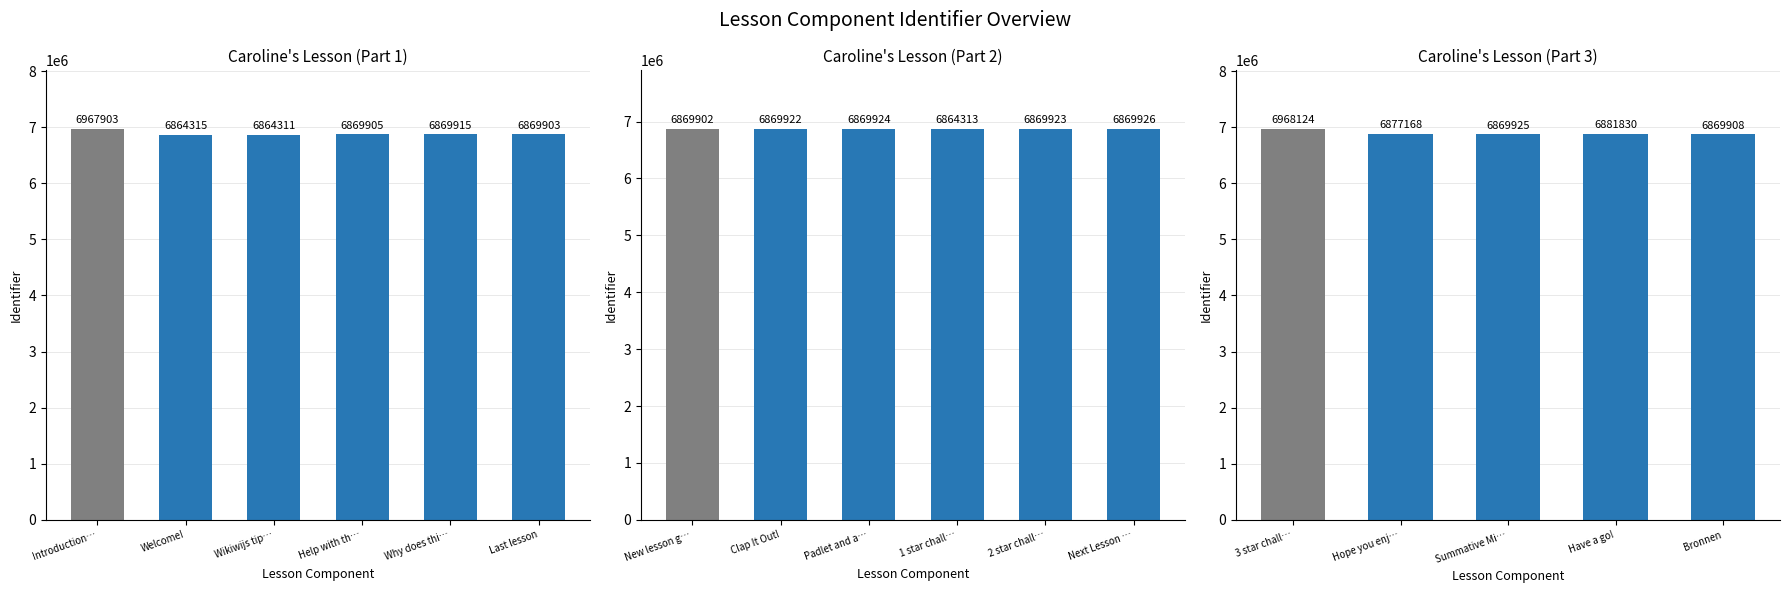

Read the value at Welcome!.

6864315